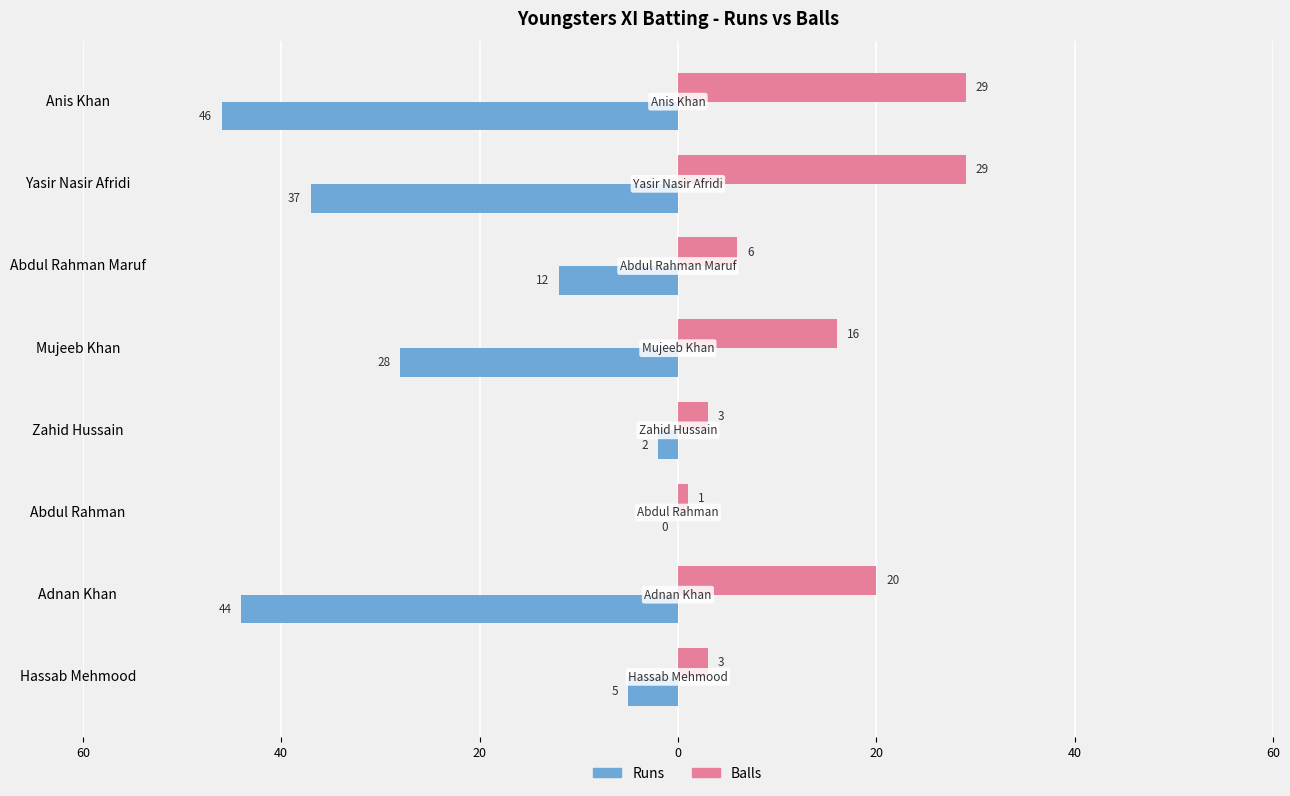

How many values in the Runs series are below -12?

4